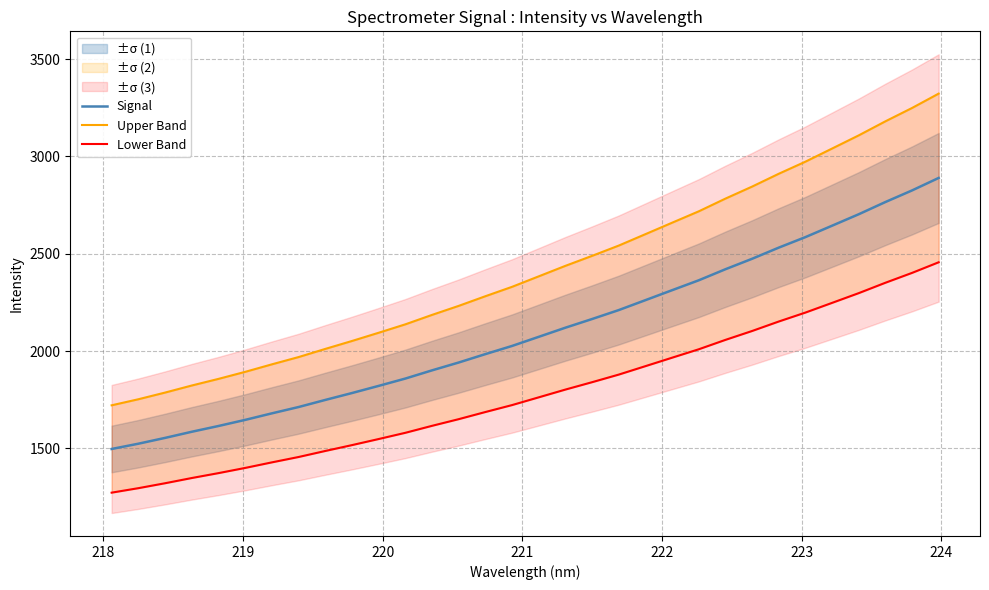

What is the highest value of the Signal series?

2889.5